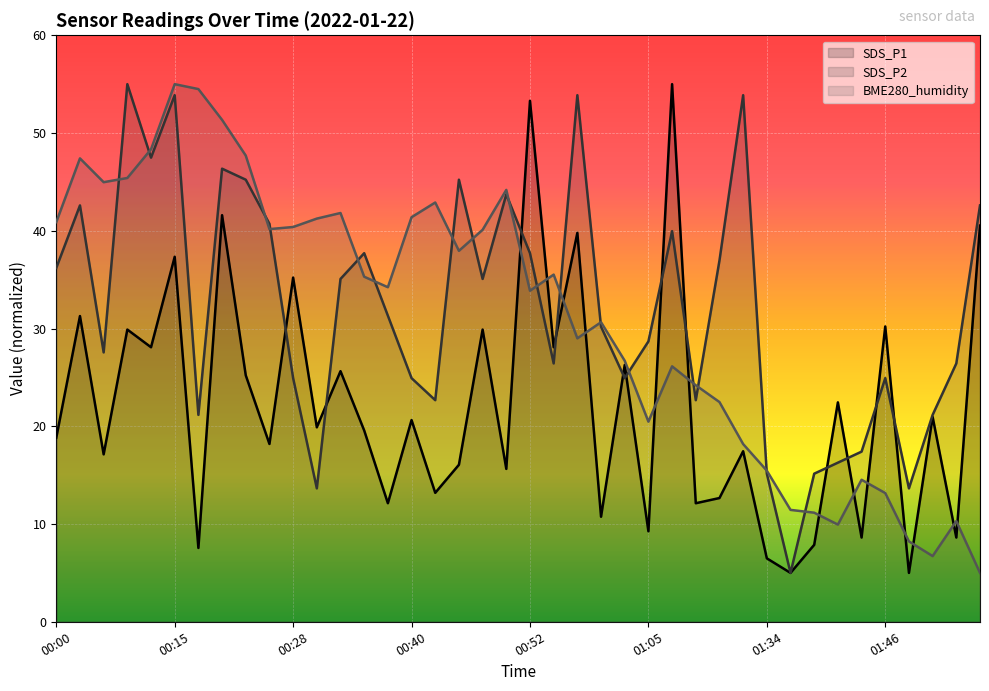

Between which two adjacent categories do BME280_humidity and SDS_P1 first intersect?

00:50 and 00:52